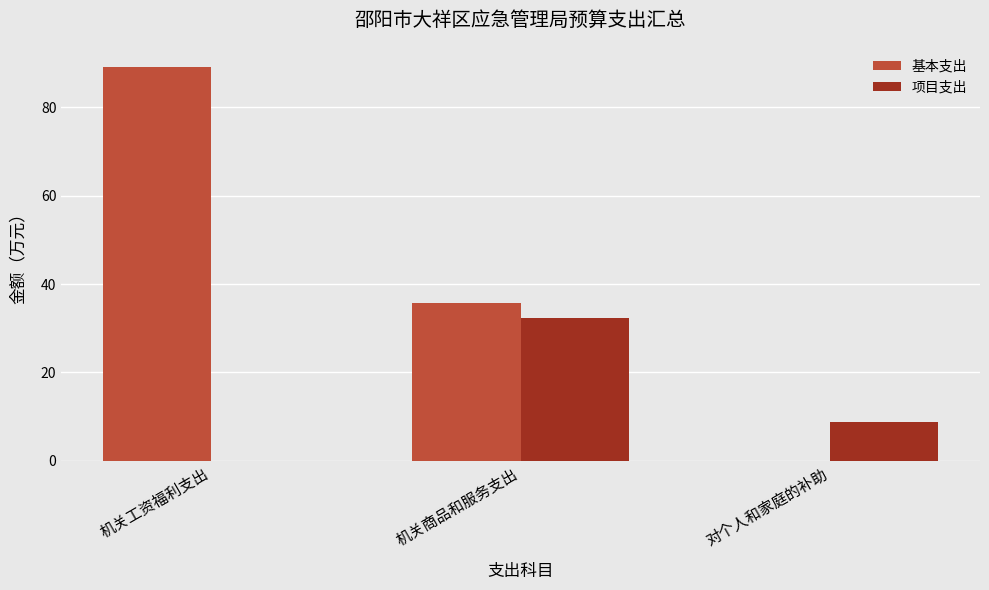

Which series has the largest range (max minus min)?

基本支出